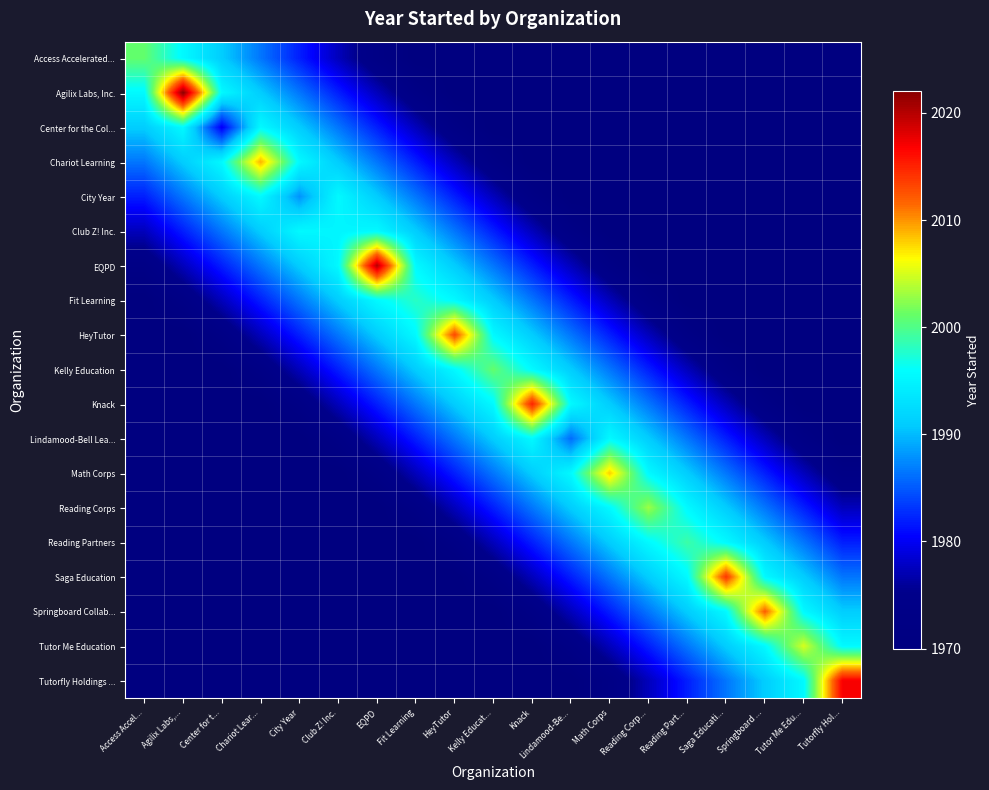

List the series in order of their peak value, highest first.

Agilix Labs, Inc., EQPD, Tutorfly Holdings ..., Knack, Saga Education, HeyTutor, Springboard Collab..., Chariot Learning, Math Corps, Tutor Me Education, Reading Corps, Access Accelerated..., Kelly Education, Reading Partners, Fit Learning, Center for the Col..., City Year, Club Z! Inc., Lindamood-Bell Lea...